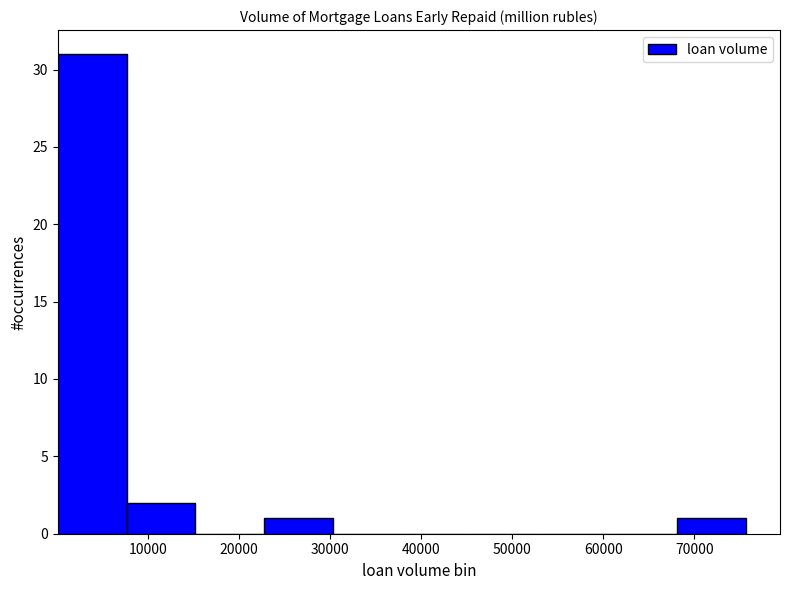

Which range on the x-axis has the tallest bar?

0 to 8000